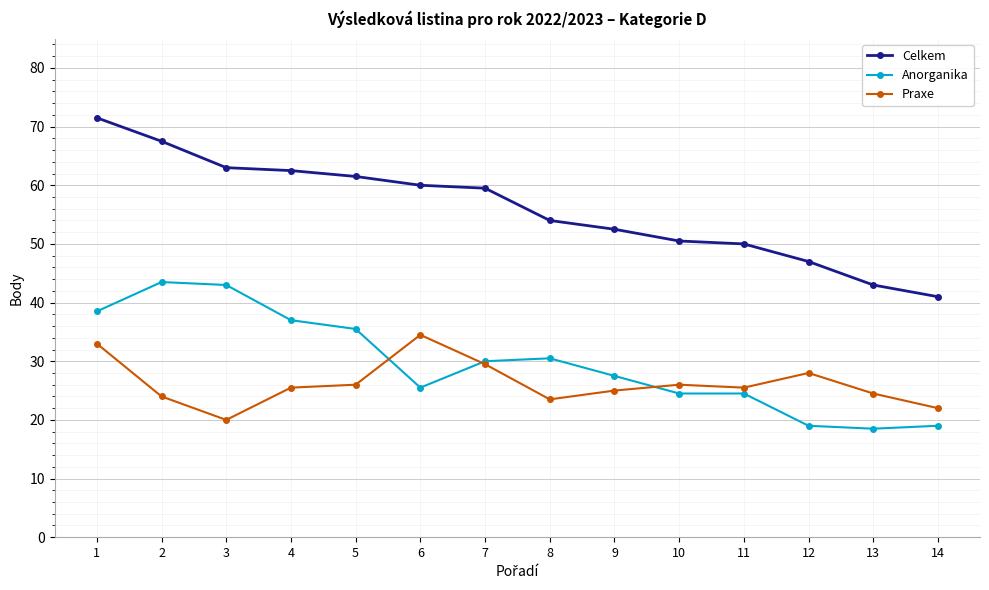

Between 5 and 6, which series saw the biggest shift?

Anorganika